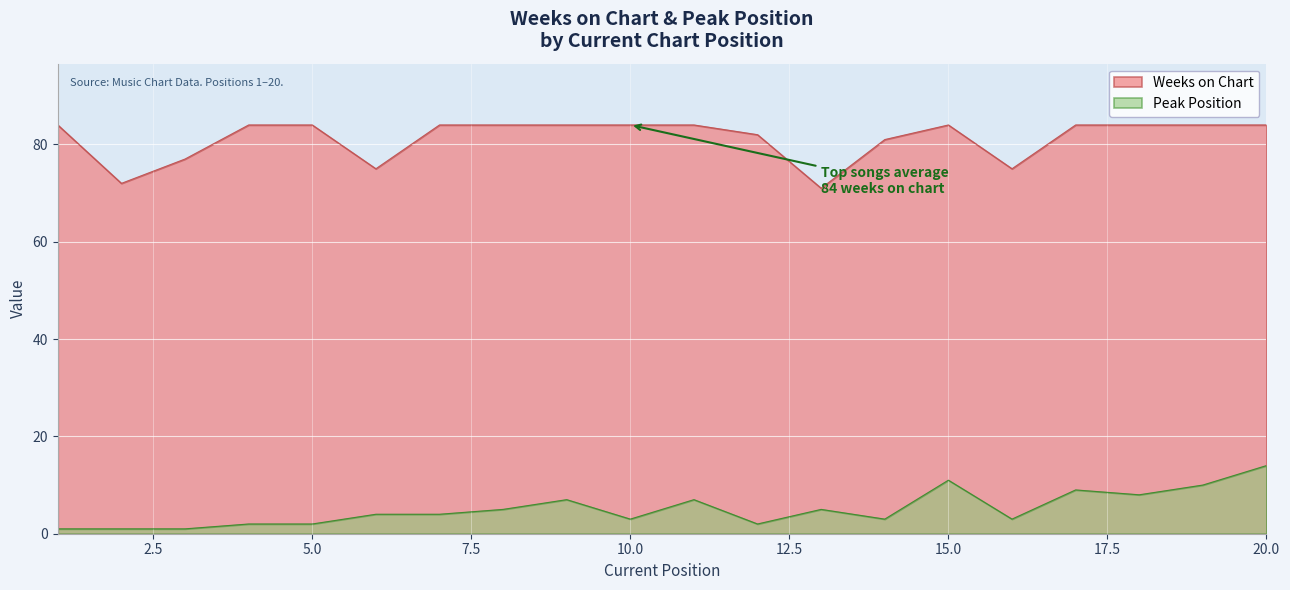

Rank the series by their average value, from highest to lowest.

Weeks on Chart, Peak Position